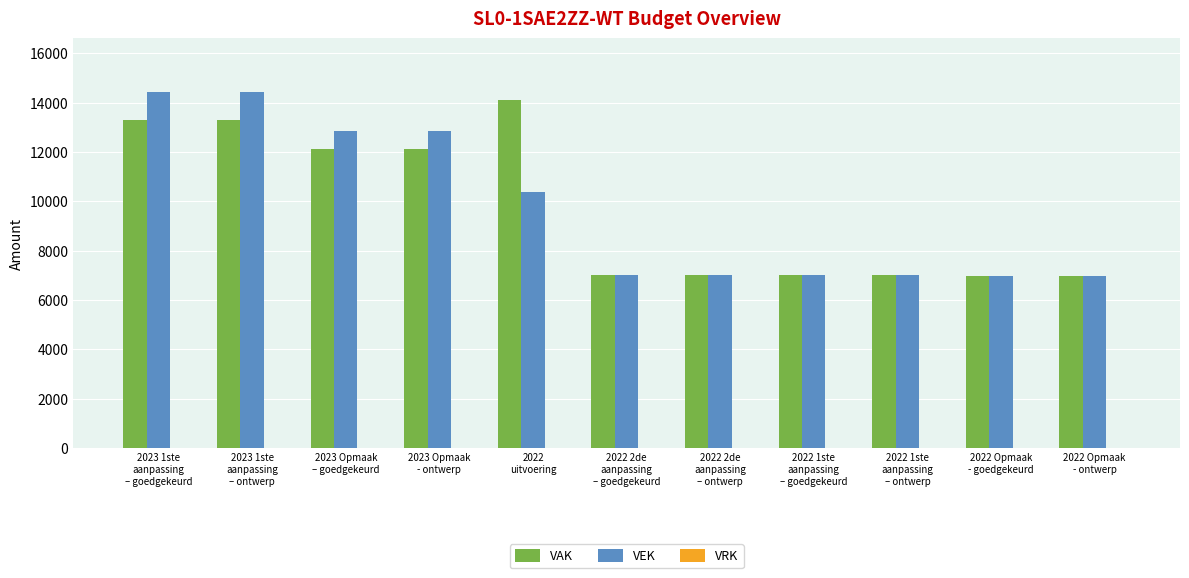

How many bars are there in each group?

2